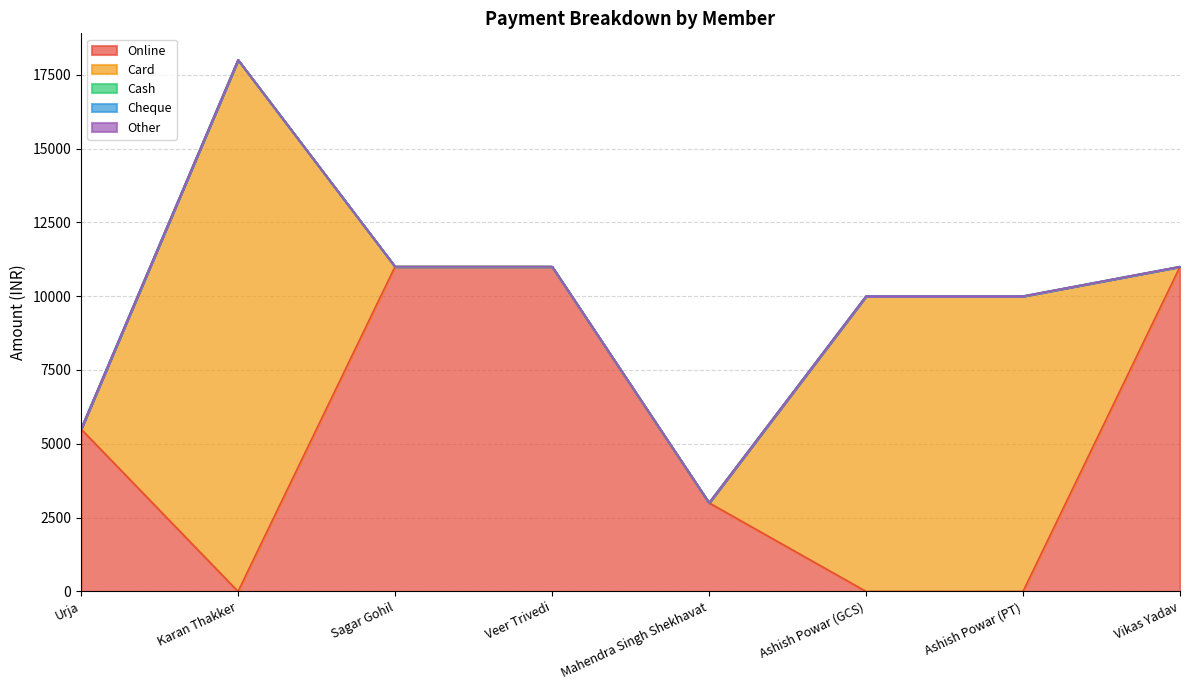

Which series has the largest range (max minus min)?

Card